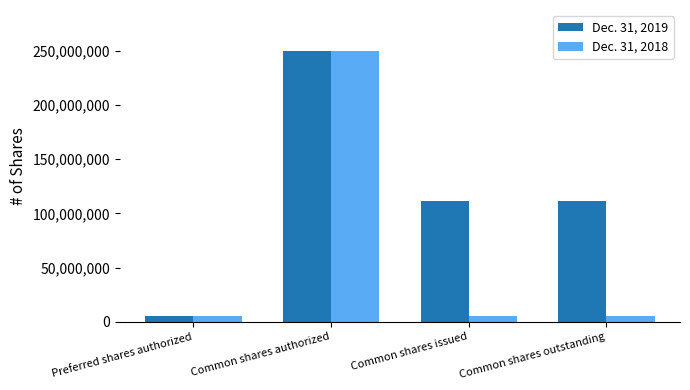

Which category has the lowest value in the Dec. 31, 2019 series?

Preferred shares authorized